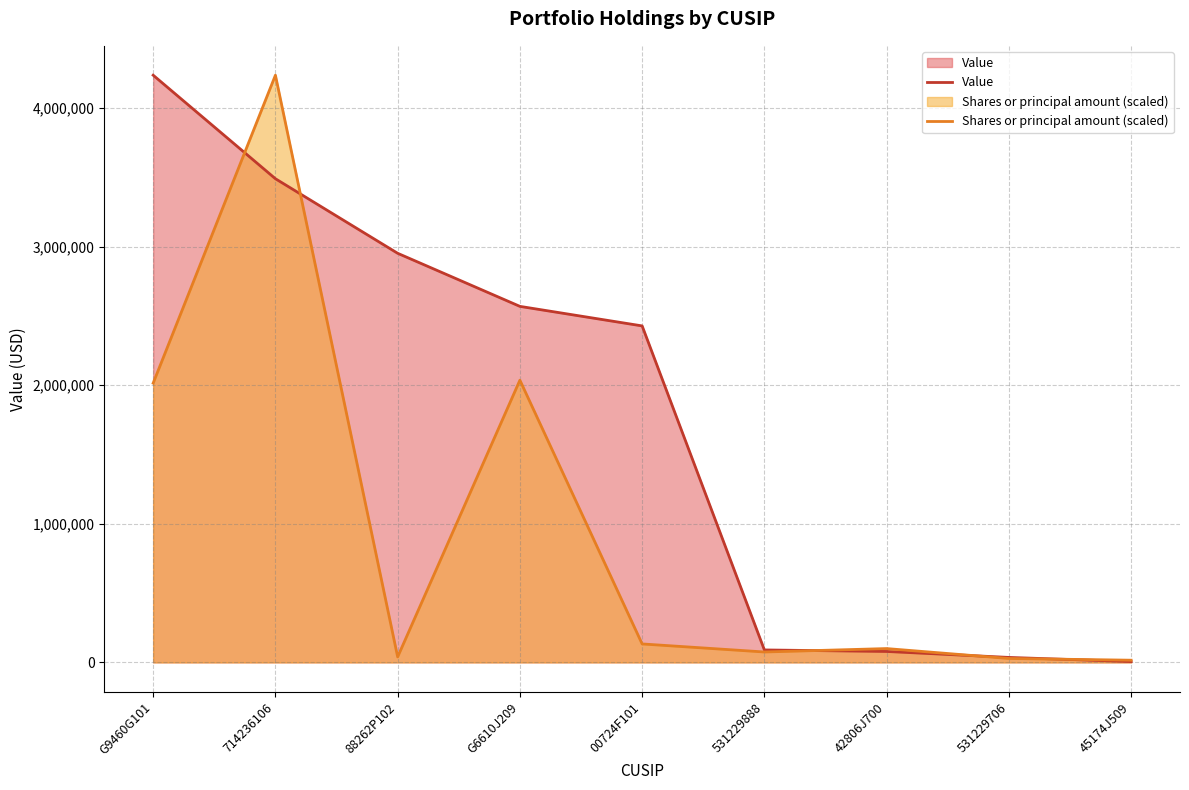

Reading left to right, what are all the values shown in this chart?

Value: 4237000.0	3490000.0	2952000.0	2569000.0	2428000.0	90000.0	79000.0	36000.0	6000.0
Shares or principal amount (scaled): 2015353.3	4237000.0	39864.2	2036350.4	133296.0	75227.6	99881.6	28391.2	15933.6